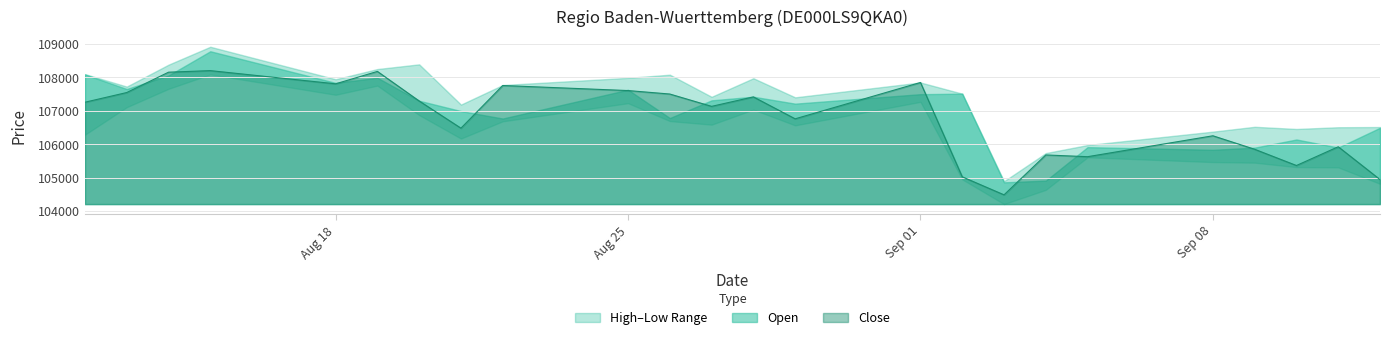

What is the minimum value shown in the chart?

104206